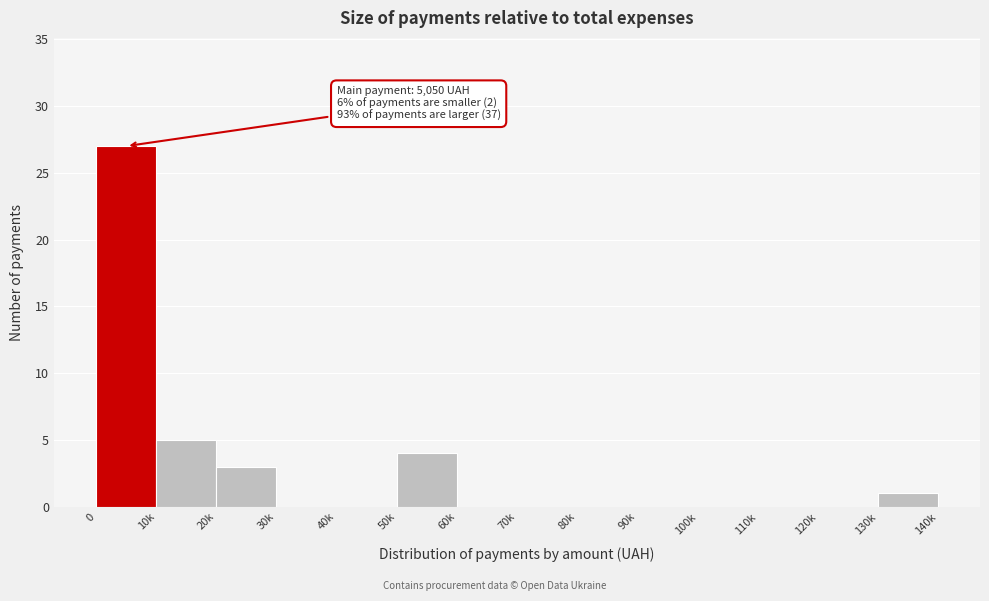

Reading left to right, what are all the values shown in this chart?

0=27	10k=5	20k=3	30k=0	40k=0	50k=4	60k=0	70k=0	80k=0	90k=0	100k=0	110k=0	120k=0	130k=1